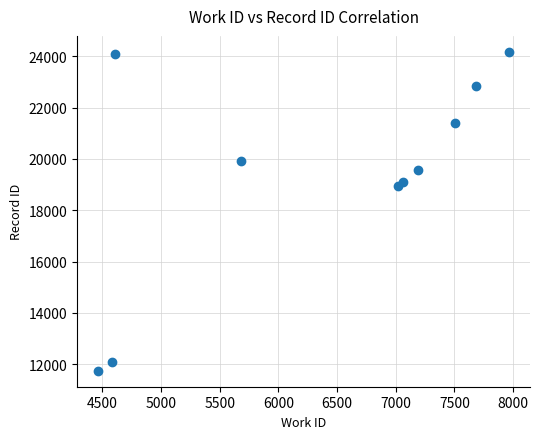

What Y value in the scatter plot is closest to 17960?

18934